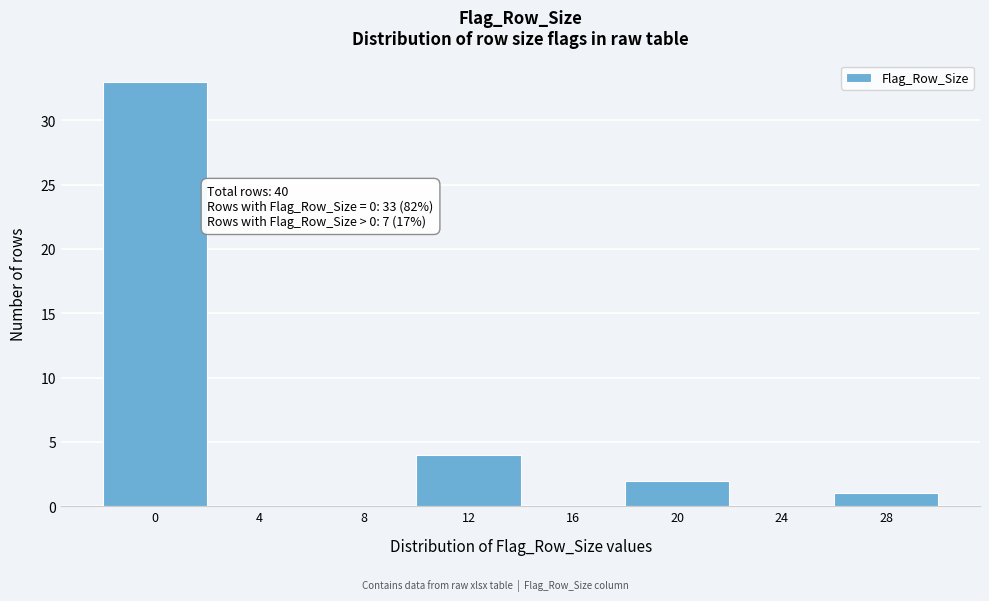

Reading left to right, what are all the values shown in this chart?

0=33	4=0	8=0	12=4	16=0	20=2	24=0	28=1